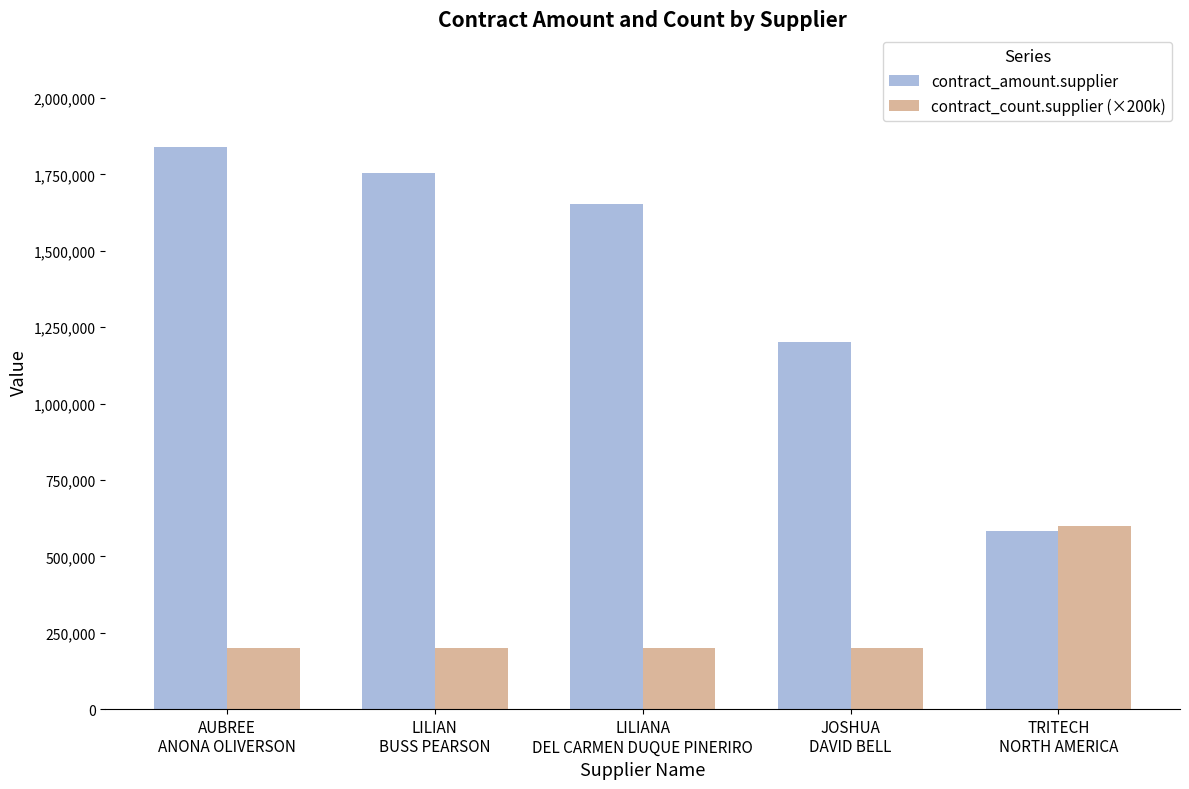

What is the total value across all series at JOSHUA
DAVID BELL?

1400600.0